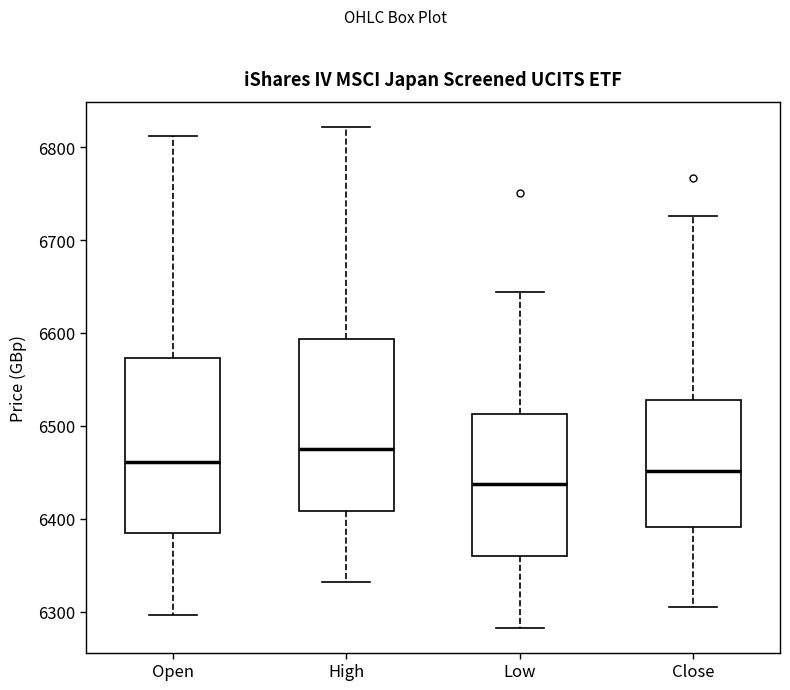

Which box's median line is the lowest?

Low